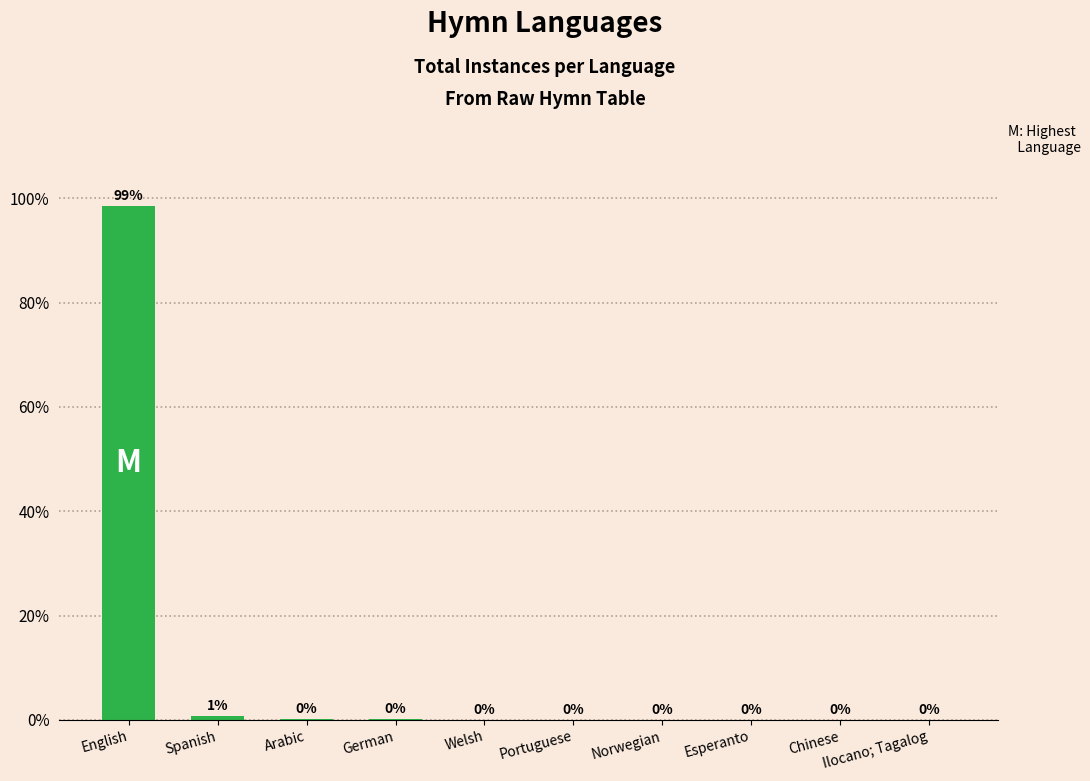

What is the maximum value shown in the chart?

98.6